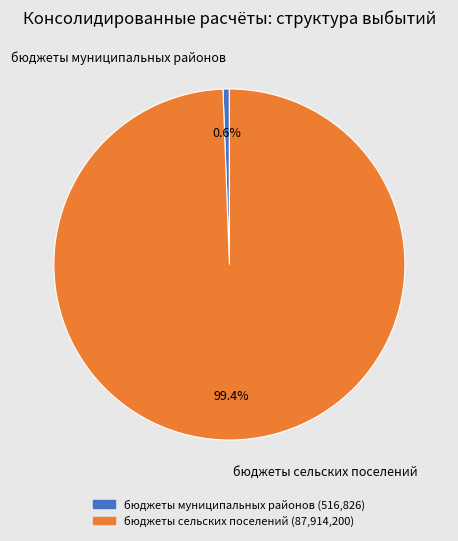

Which has a higher value, бюджеты муниципальных районов or бюджеты сельских поселений?

бюджеты сельских поселений